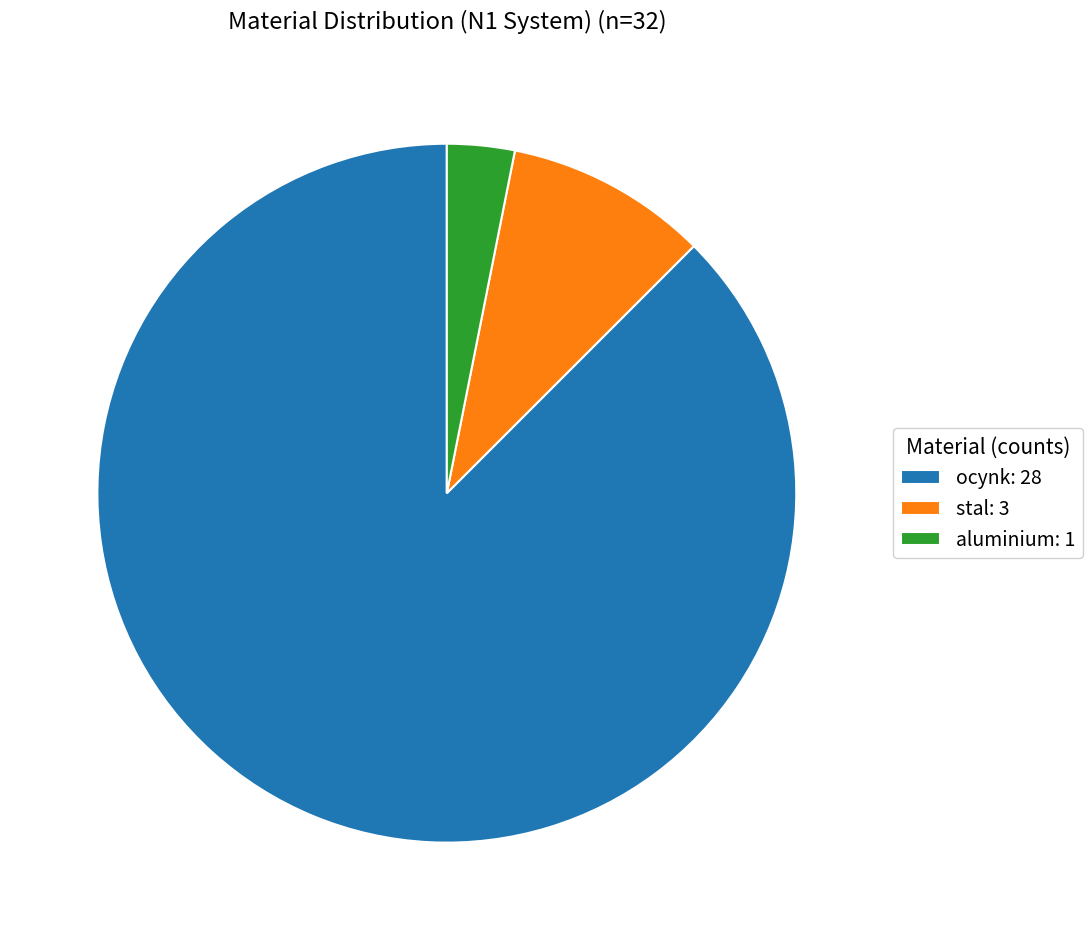

How many slices are in this pie chart?

3